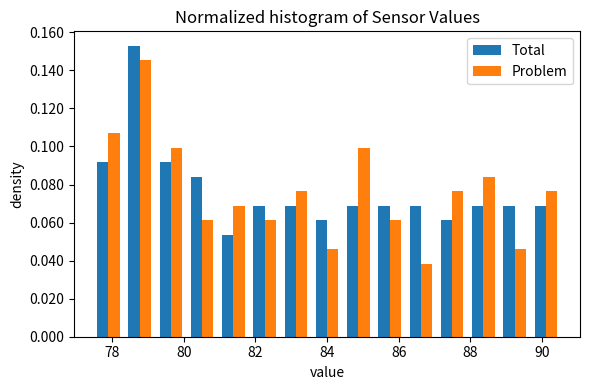

What is the height of the Total bar covering 88.0 to 88.8 on the x-axis? Neither the bar edges nor the heights are printed on the chart, so give them approximately, as read against the axes.

0.068